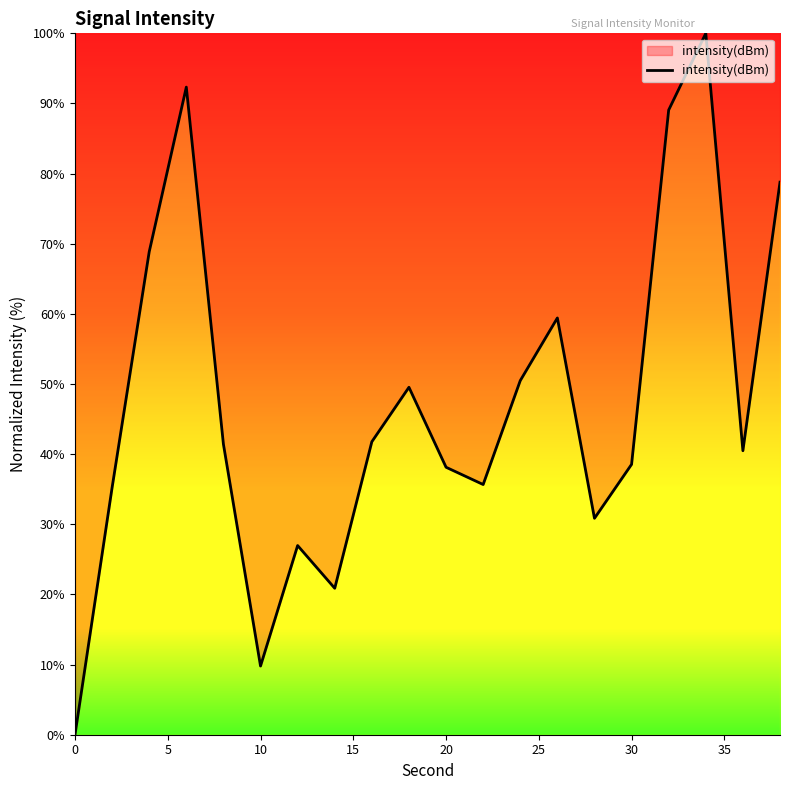

How many values are above zero?

19